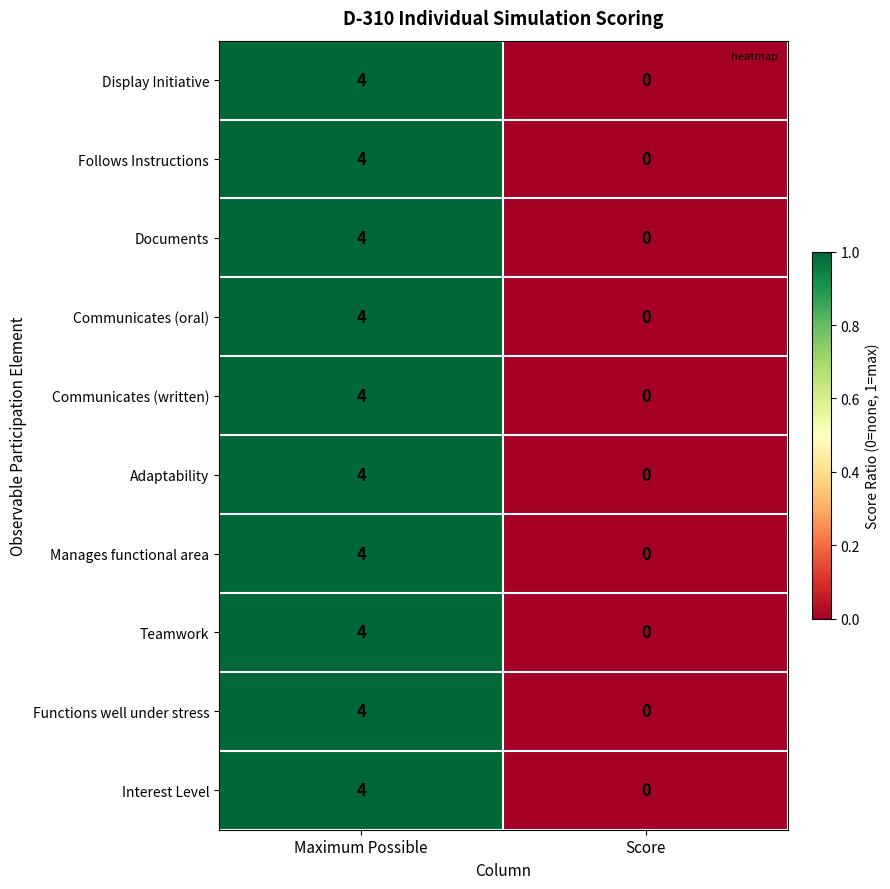

What is the difference between the maximum and minimum values in the Communicates (written) series?

4